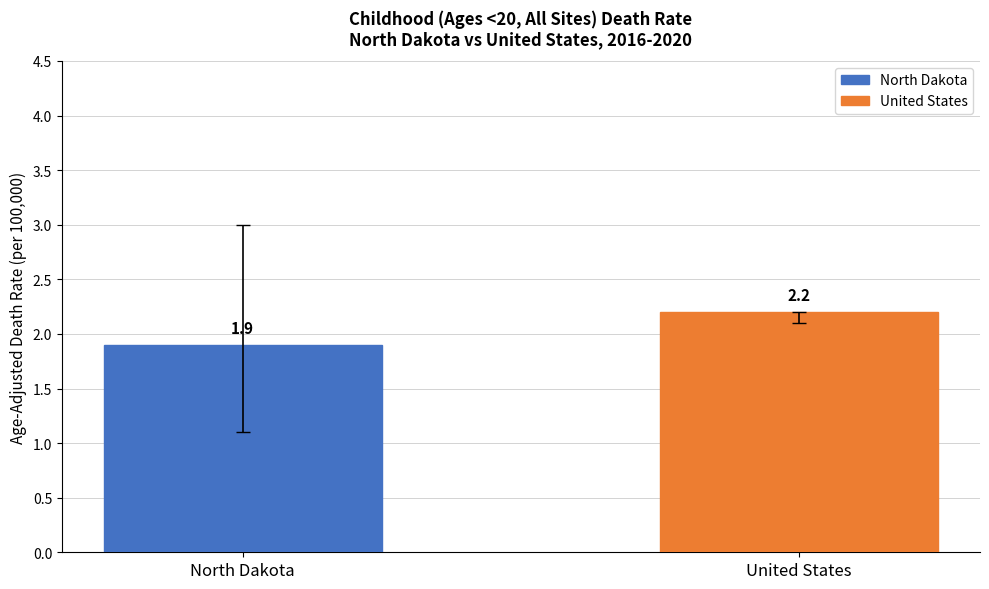

What is the label of the 2nd bar from the right?

North Dakota